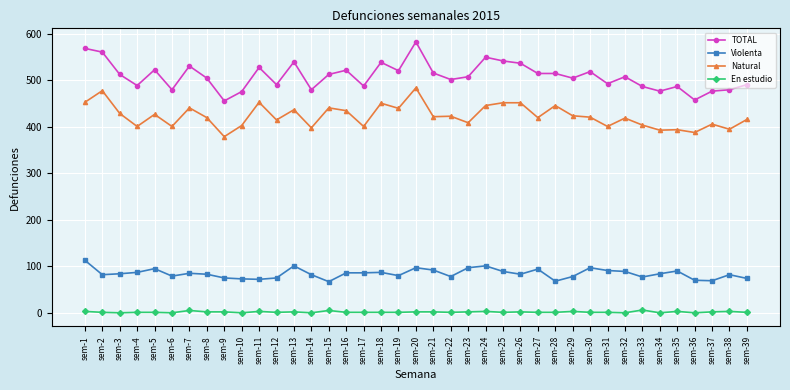

True or false: Natural has more than 2 points higher than both neighbors.

True